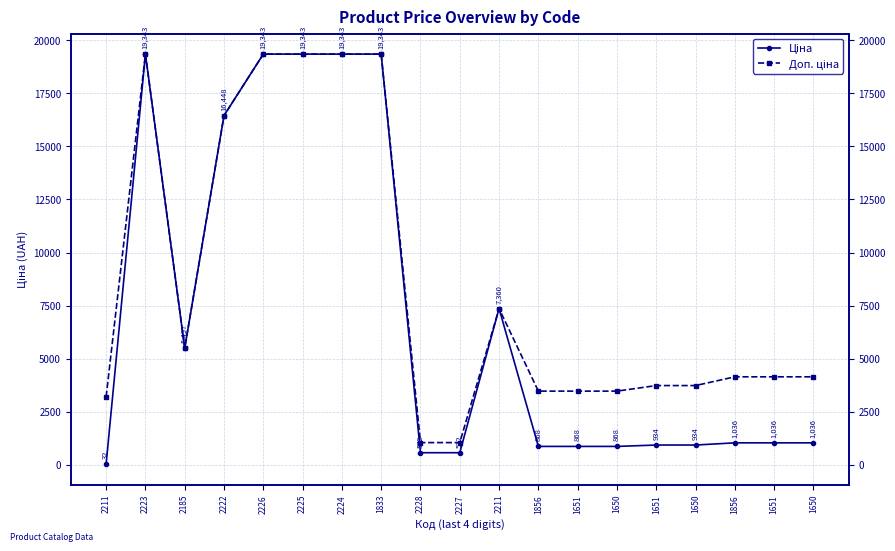

Between 2211 and 1651, which is larger?

2211